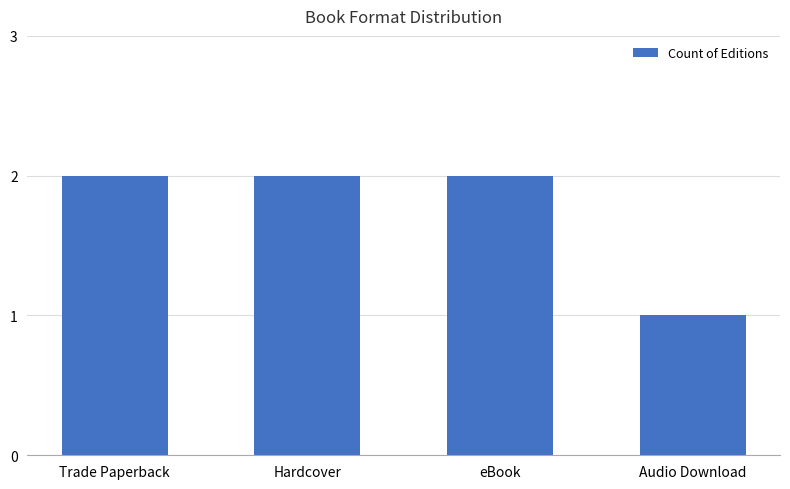

Approximately how many times larger is the value at eBook compared to Hardcover?

1.0